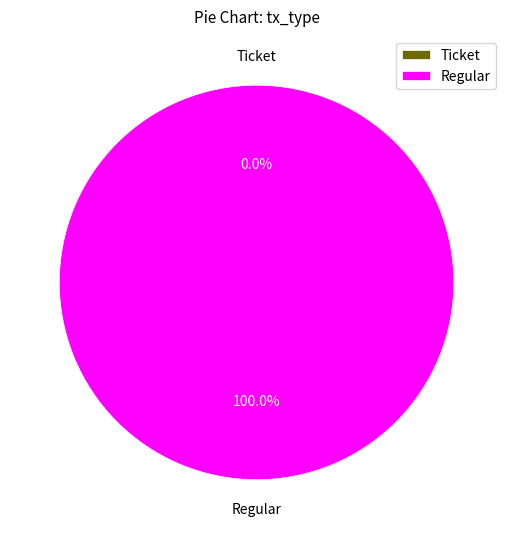

Is it true that Ticket is 1% of the pie?

False